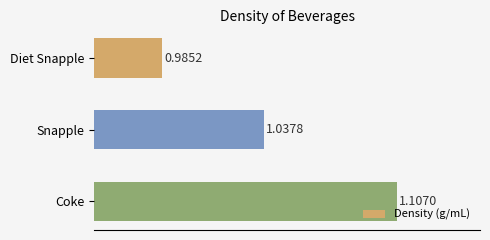

At which label is the value closest to 1?

Diet Snapple